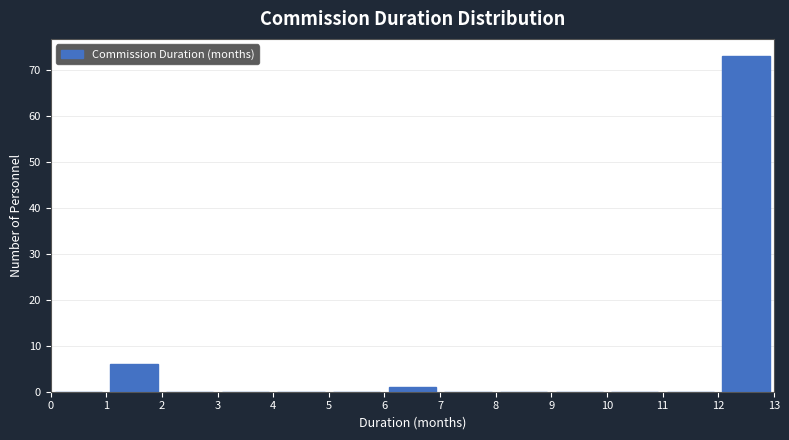

Reading left to right, list every bar in this chart as the range it spans on the x-axis followed by its height. The values are not printed on the chart, so give them approximately, as read against the axis.

0 to 1: 0
1 to 2: 6
2 to 3: 0
3 to 4: 0
4 to 5: 0
5 to 6: 0
6 to 7: 1
7 to 8: 0
8 to 9: 0
9 to 10: 0
10 to 11: 0
11 to 12: 0
12 to 13: 73